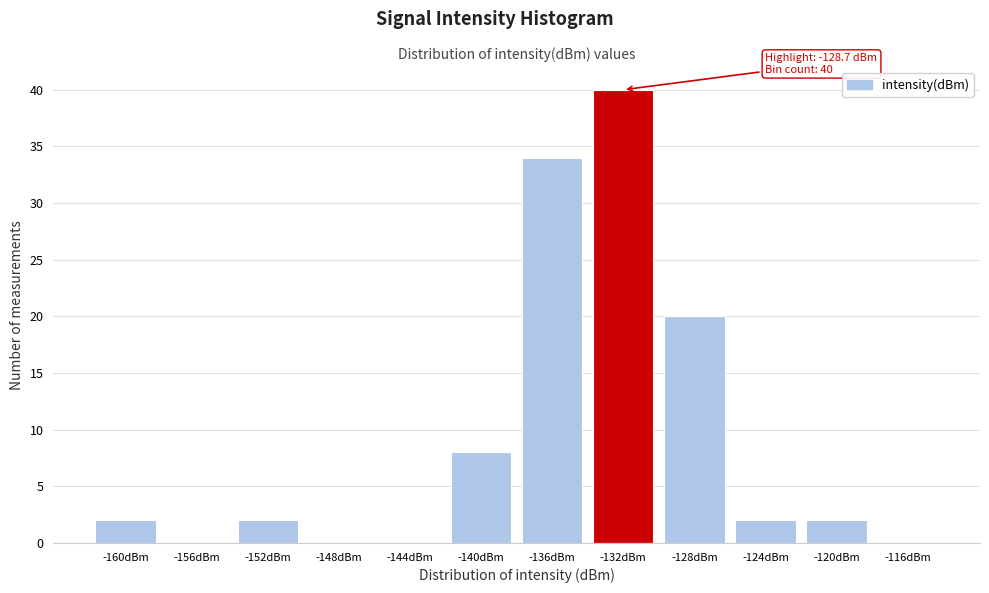

Reading right to left, extract all data points from this chart.

-116dBm=0	-120dBm=2	-124dBm=2	-128dBm=20	-132dBm=40	-136dBm=34	-140dBm=8	-144dBm=0	-148dBm=0	-152dBm=2	-156dBm=0	-160dBm=2